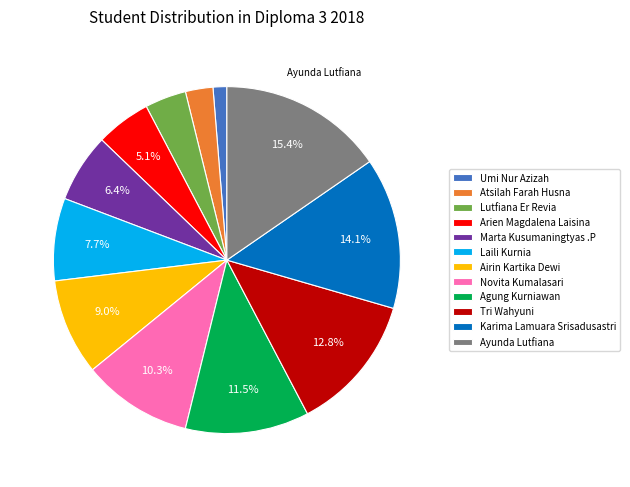

Does any single category account for the majority?

No